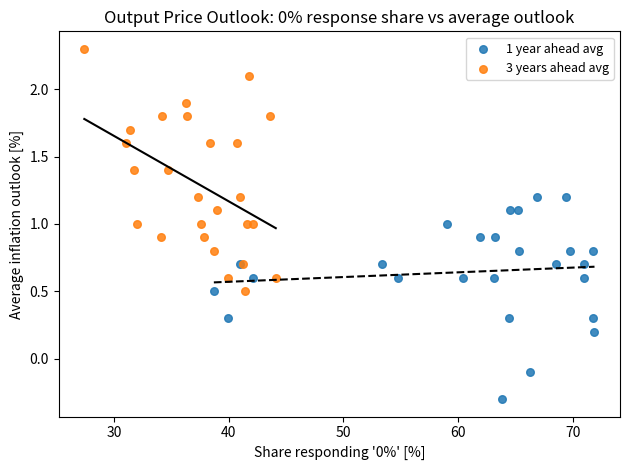

Which series contains the highest Y value?

3 years ahead avg